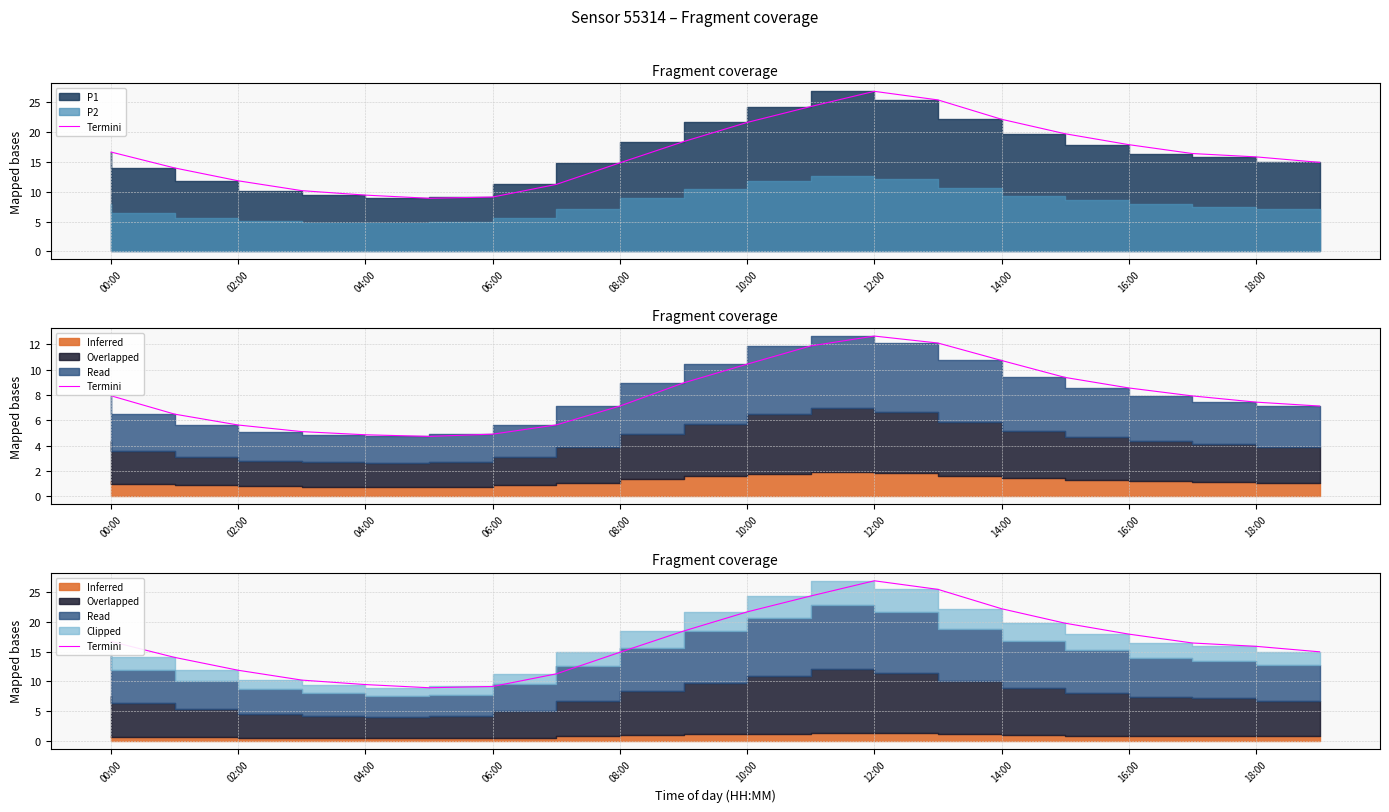

Reading left to right, list all the values displayed in this chart.

16.7	14.0	11.8	10.2	9.4	8.9	9.1	11.2	14.9	18.4	21.6	24.3	26.9	25.4	22.2	19.8	17.9	16.4	15.9	14.9